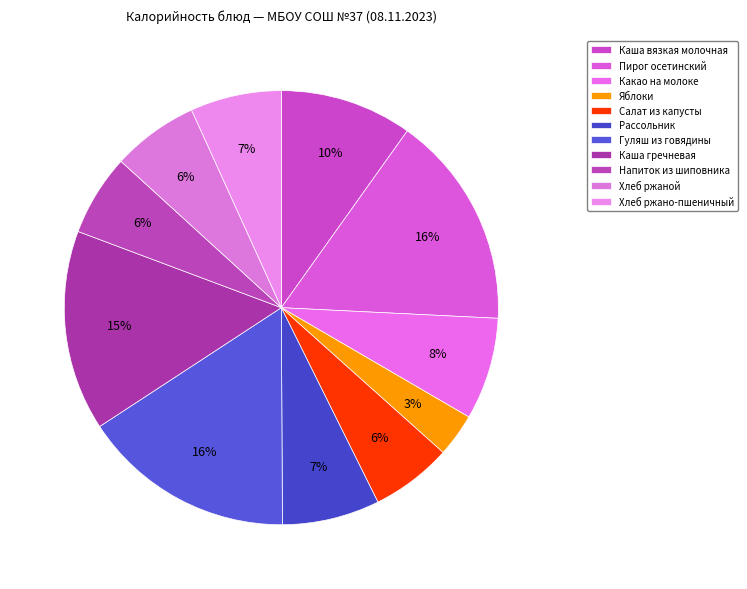

To the nearest percent, what percentage of the pie is Какао на молоке?

8%